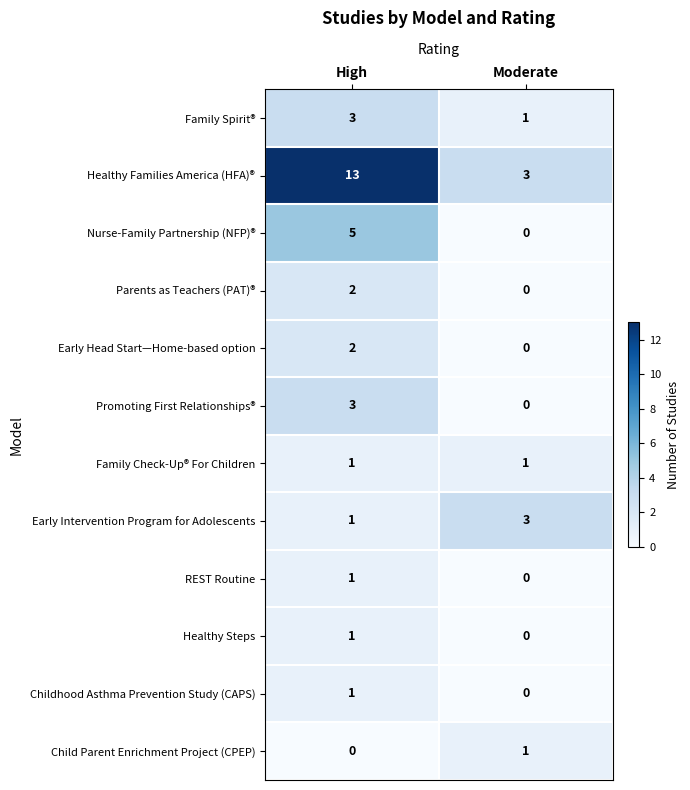

Is it true that Child Parent Enrichment Project (CPEP) equals 0 at High?

True